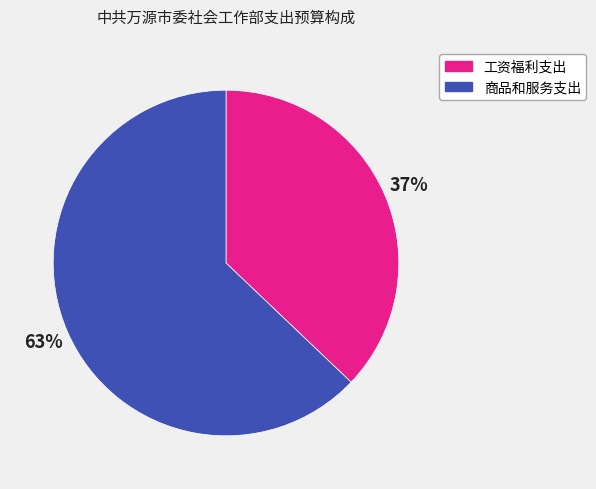

To the nearest percent, what is the difference between the largest and smallest slice percentages?

26%